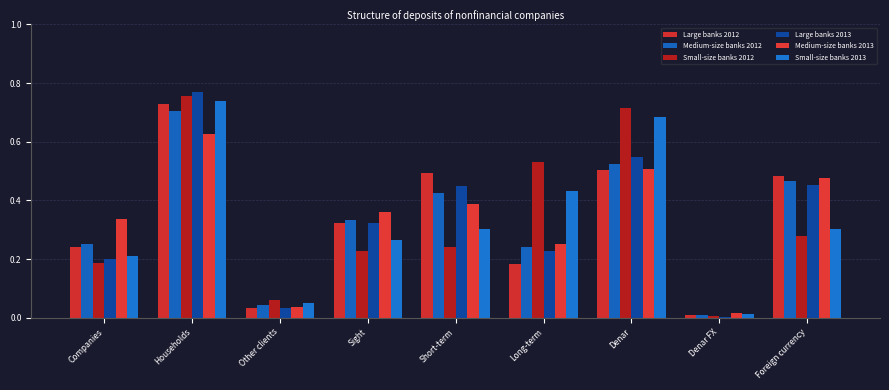

Between Long-term and Foreign currency, which is larger?

Foreign currency